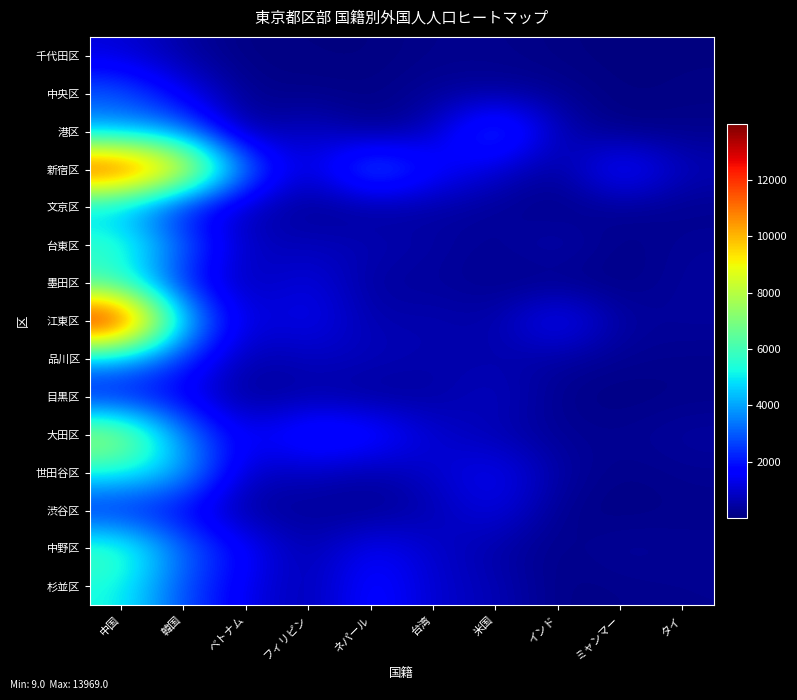

Reading left to right, list all the values displayed in this chart.

千代田区: 中国=1138	韓国=428	ベトナム=57	フィリピン=67	ネパール=31	台湾=184	米国=196	インド=81	ミャンマー=9	タイ=51
中央区: 中国=3009	韓国=1404	ベトナム=180	フィリピン=152	ネパール=99	台湾=346	米国=362	インド=259	ミャンマー=31	タイ=88
港区: 中国=3825	韓国=3419	ベトナム=132	フィリピン=1043	ネパール=97	台湾=717	米国=3304	インド=667	ミャンマー=52	タイ=188
新宿区: 中国=13060	韓国=10006	ベトナム=3368	フィリピン=768	ネパール=3716	台湾=1854	米国=1081	インド=241	ミャンマー=2211	タイ=718
文京区: 中国=4097	韓国=1661	ベトナム=729	フィリピン=211	ネパール=347	台湾=462	米国=324	インド=94	ミャンマー=319	タイ=186
台東区: 中国=6009	韓国=3150	ベトナム=721	フィリピン=756	ネパール=709	台湾=474	米国=257	インド=697	ミャンマー=102	タイ=349
墨田区: 中国=5494	韓国=1940	ベトナム=591	フィリピン=1321	ネパール=334	台湾=381	米国=179	インド=111	ミャンマー=82	タイ=394
江東区: 中国=13969	韓国=4528	ベトナム=946	フィリピン=1528	ネパール=542	台湾=662	米国=467	インド=1899	ミャンマー=380	タイ=375
品川区: 中国=4111	韓国=2335	ベトナム=501	フィリピン=802	ネパール=764	台湾=567	米国=577	インド=411	ミャンマー=249	タイ=194
目黒区: 中国=1709	韓国=1482	ベトナム=168	フィリピン=545	ネパール=266	台湾=426	米国=912	インド=174	ミャンマー=51	タイ=163
大田区: 中国=8000	韓国=3507	ベトナム=1332	フィリピン=2463	ネパール=2214	台湾=977	米国=612	インド=282	ミャンマー=252	タイ=437
世田谷区: 中国=5420	韓国=4296	ベトナム=704	フィリピン=861	ネパール=475	台湾=944	米国=1565	インド=467	ミャンマー=123	タイ=259
渋谷区: 中国=1902	韓国=1602	ベトナム=301	フィリピン=325	ネパール=187	台湾=592	米国=1374	インド=185	ミャンマー=62	タイ=178
中野区: 中国=6173	韓国=3162	ベトナム=1716	フィリピン=475	ネパール=1642	台湾=936	米国=499	インド=114	ミャンマー=420	タイ=270
杉並区: 中国=5319	韓国=2709	ベトナム=1393	フィリピン=500	ネパール=1985	台湾=949	米国=712	インド=102	ミャンマー=164	タイ=227